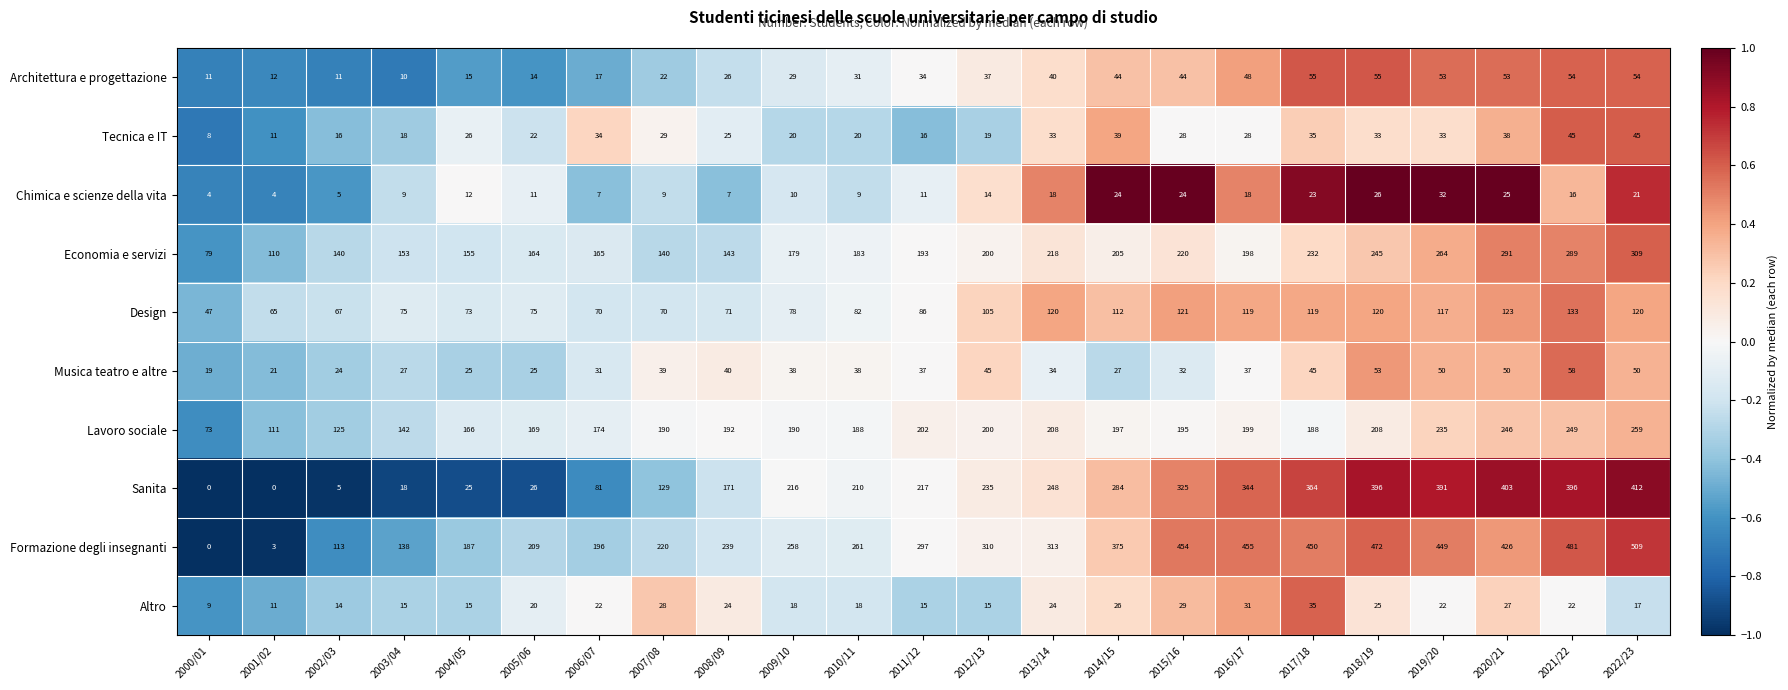

At 2021/22, list the series in order from largest to smallest.

Formazione degli insegnanti, Sanita, Economia e servizi, Lavoro sociale, Design, Musica teatro e altre, Architettura e progettazione, Tecnica e IT, Altro, Chimica e scienze della vita